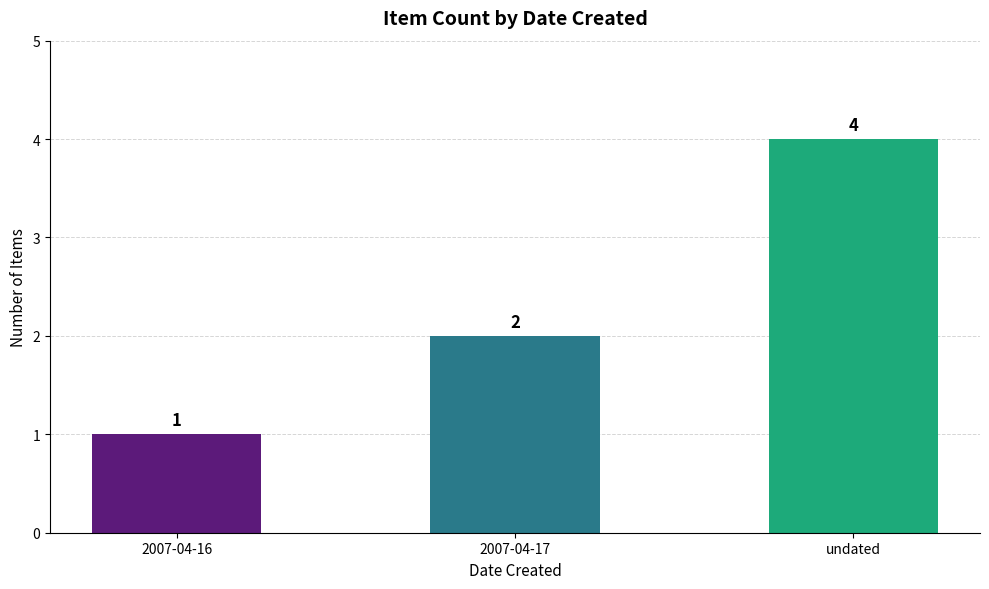

List the labels in order of value, smallest first.

2007-04-16, 2007-04-17, undated